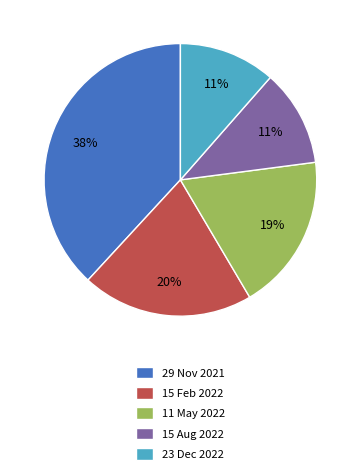

What is the ratio of the value at 11 May 2022 to the value at 15 Feb 2022?

0.9